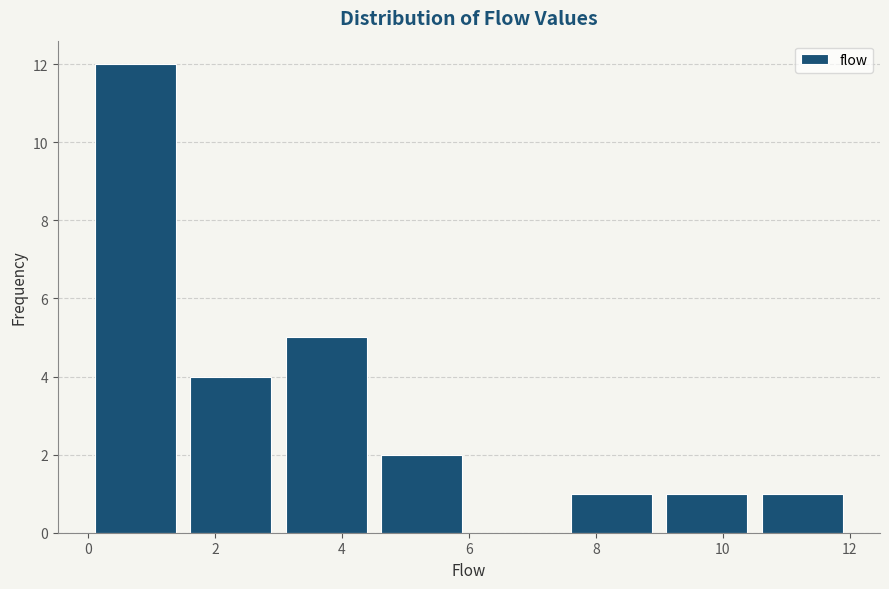

Which range on the x-axis has the tallest bar?

0.0 to 1.5